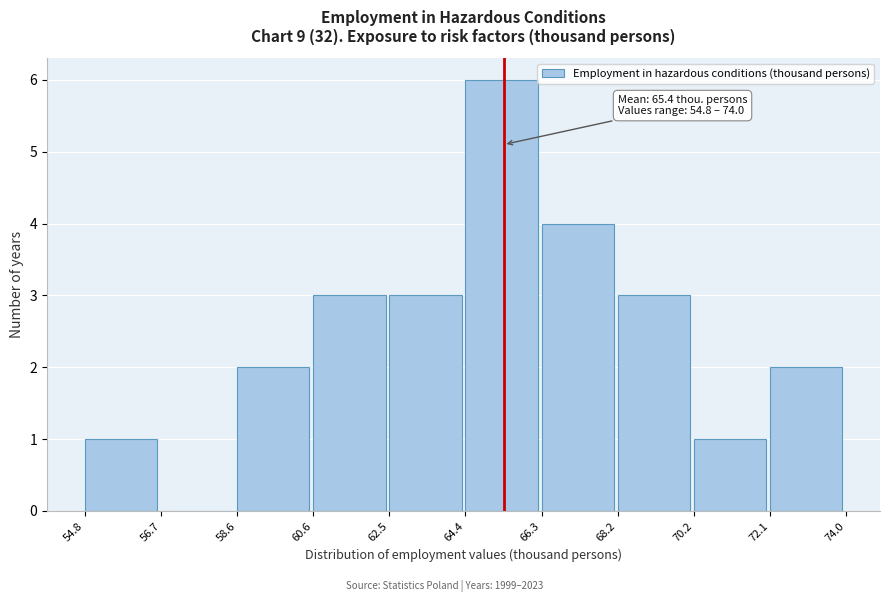

Which range on the x-axis has the tallest bar?

64.4 to 66.3